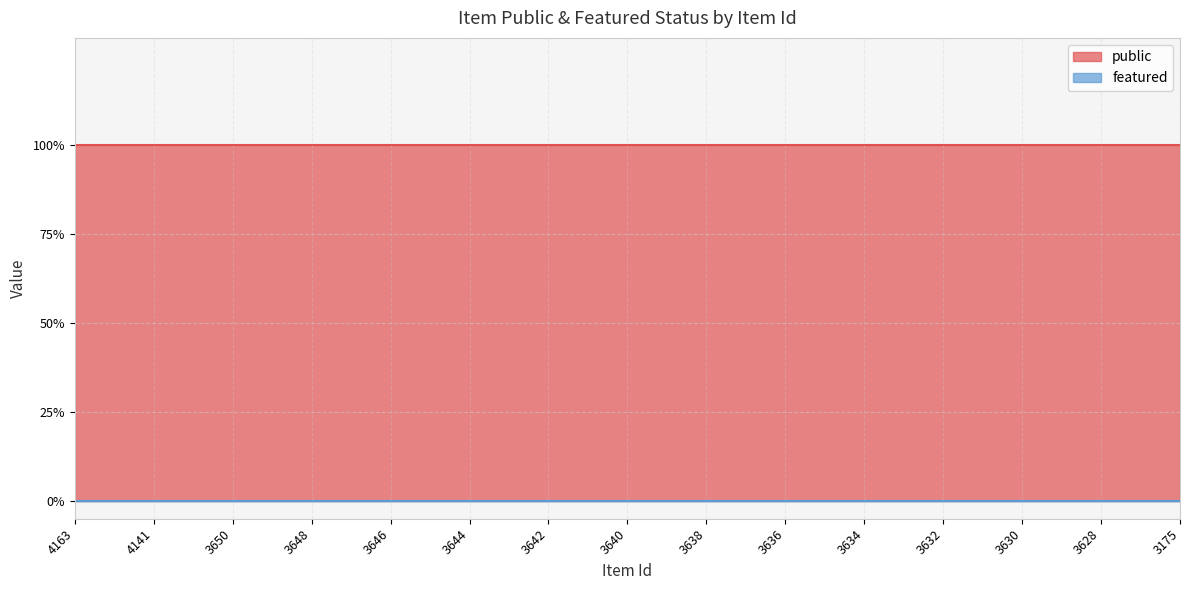

Which series has the largest total across all categories?

public